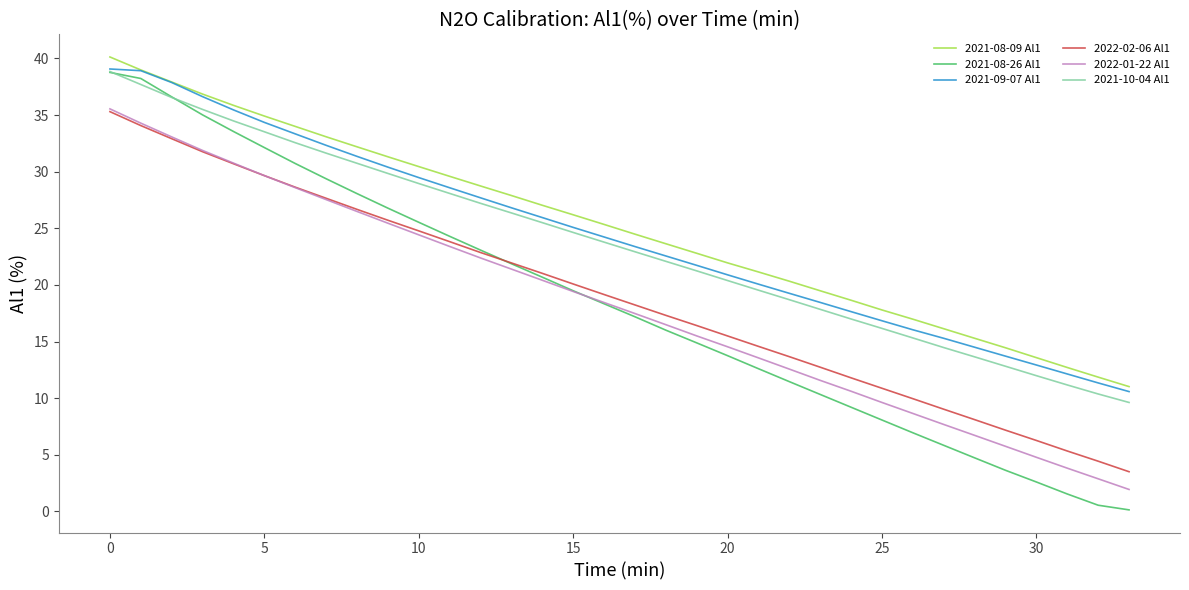

What is the difference between the second highest and minimum values in the 2021-08-26 Al1 series?

38.1